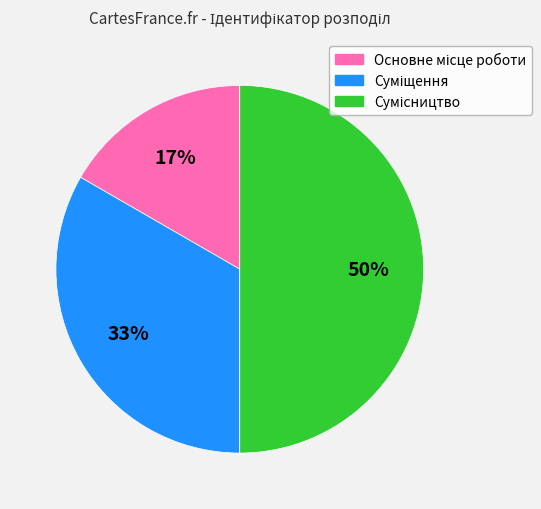

To the nearest percent, what is the difference between the largest and smallest slice percentages?

33%